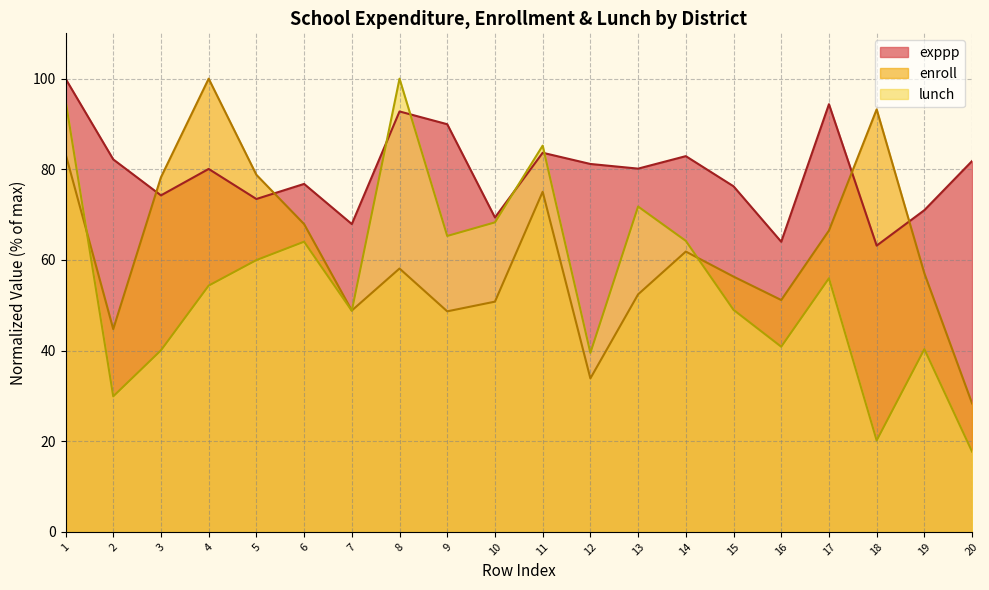

What is the minimum value for enroll?

28.3